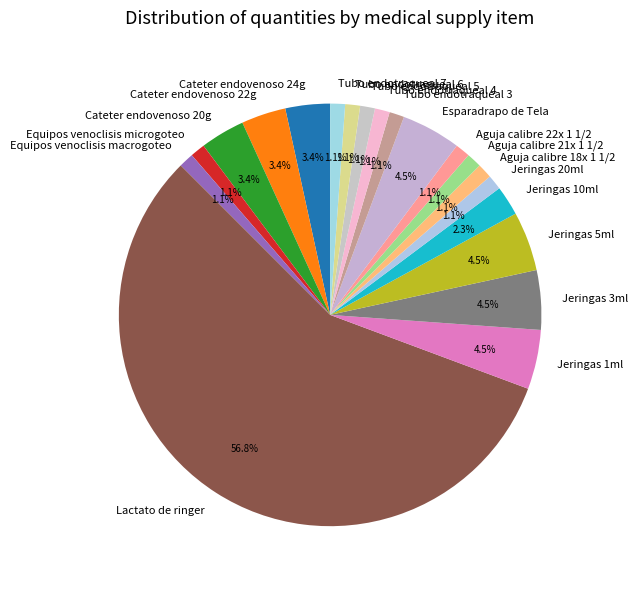

How much of the chart is everything except Cateter endovenoso 22g?

96.6%